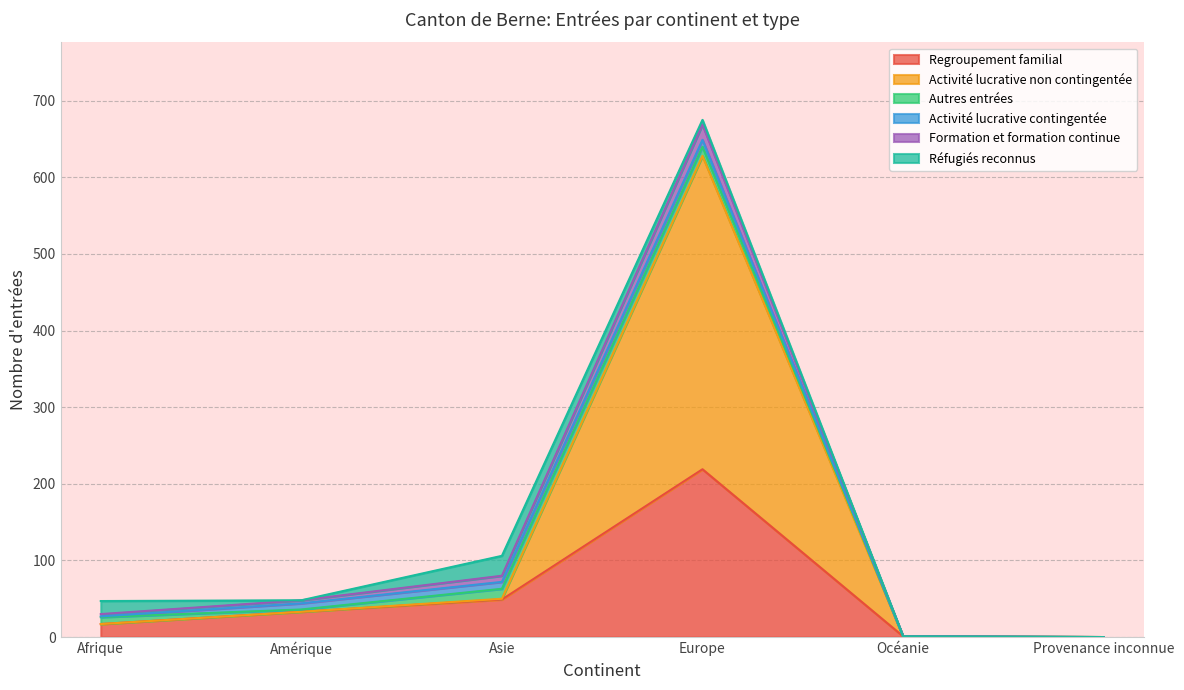

How many categories are shown in the chart?

6